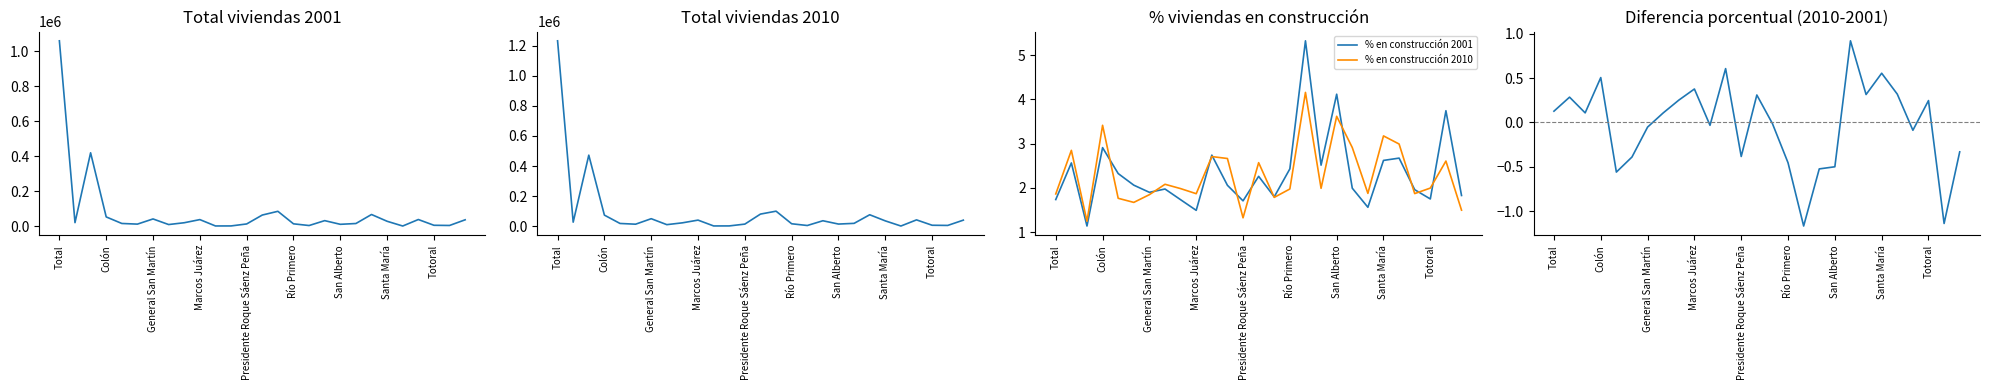

The value of % en construcción 2001 at Totoral is 0.5. True or false?

False